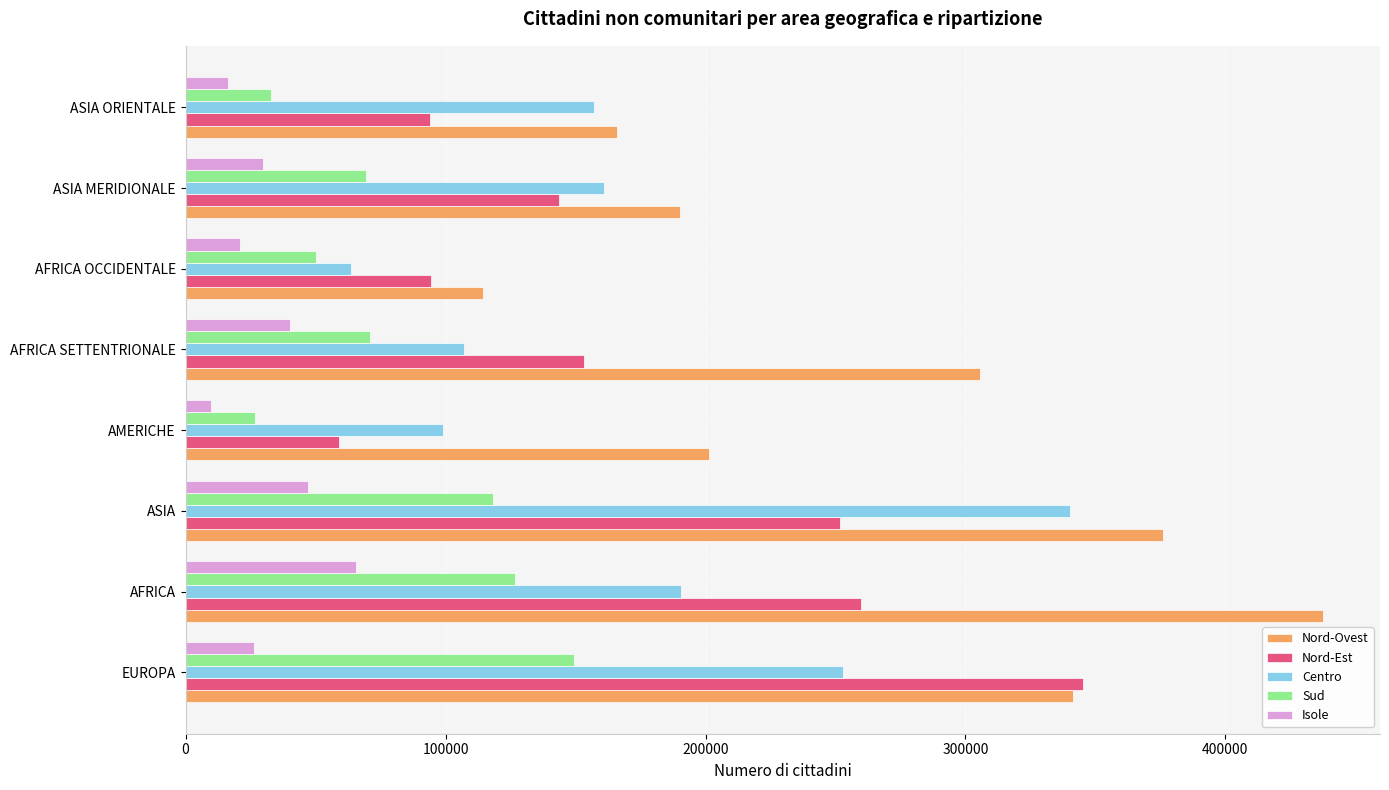

At which label does Nord-Est reach its peak?

EUROPA